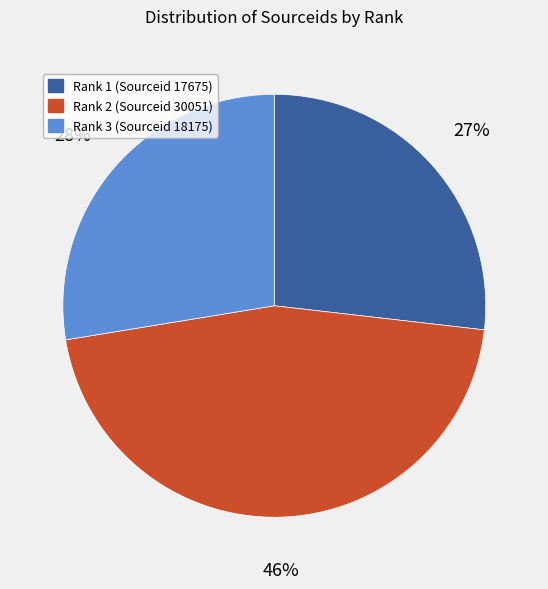

Is there any slice that represents more than half of the pie?

No